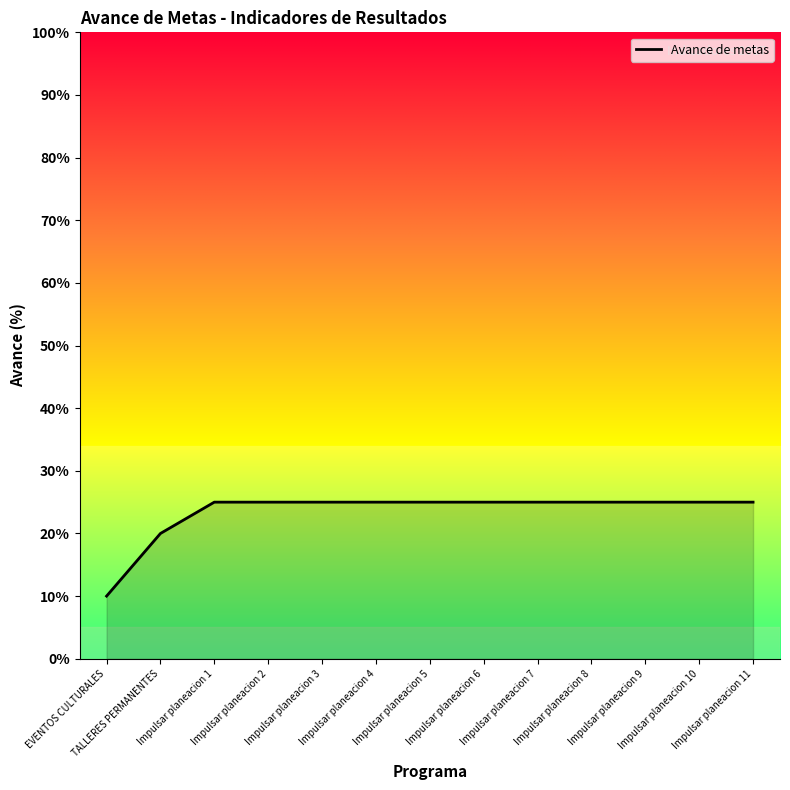

What is the approximate value at EVENTOS CULTURALES, to the nearest 5?

10